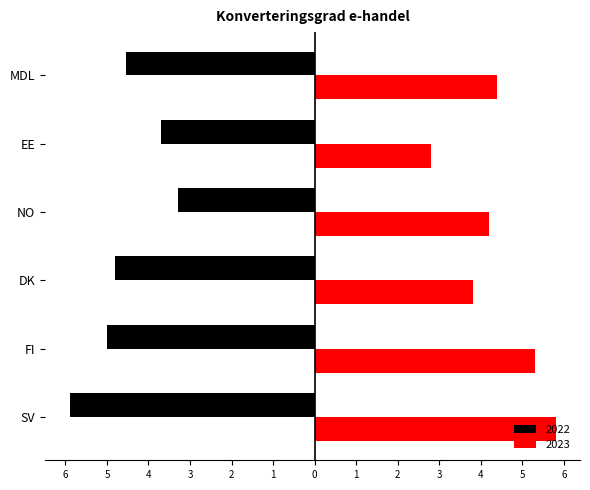

What are all the series names shown in the legend?

2022, 2023